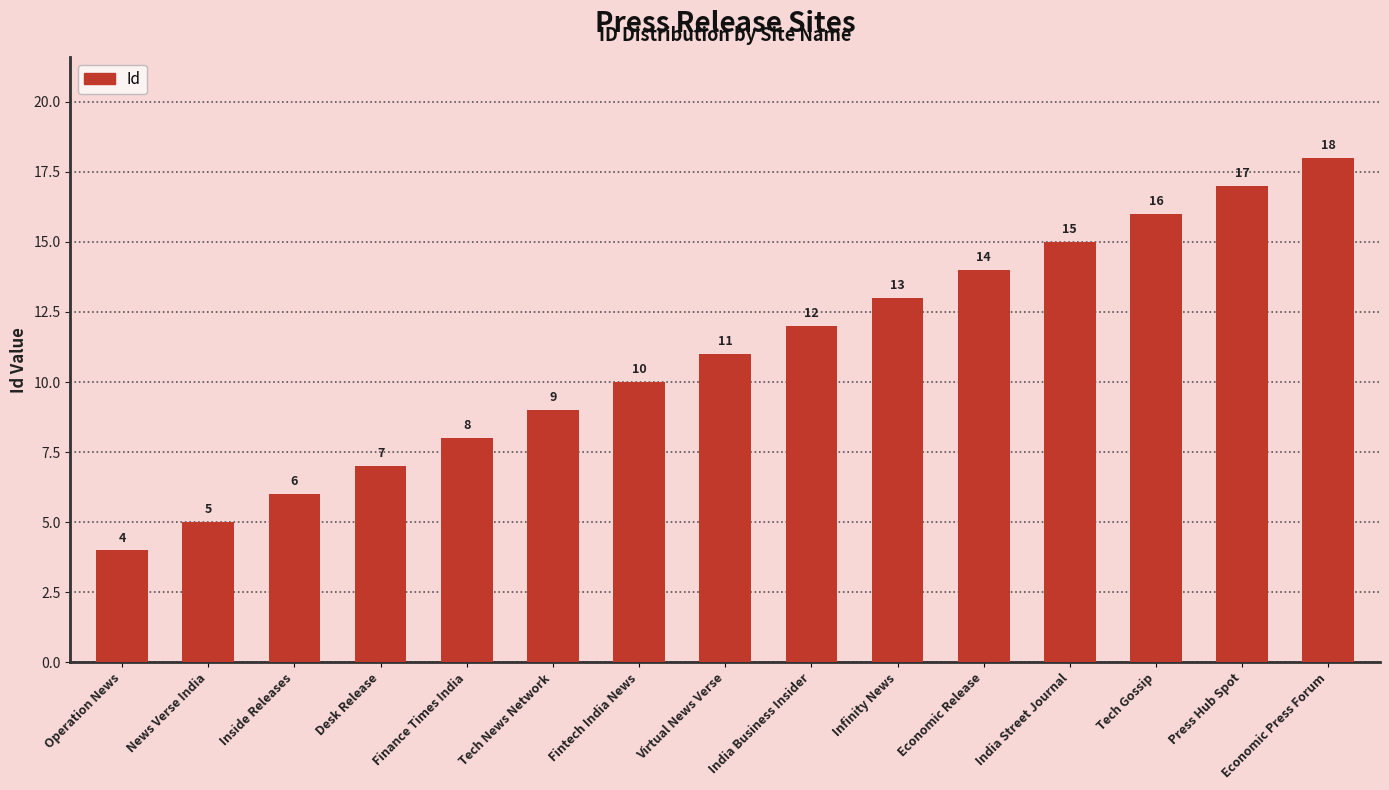

List the labels in order of value, smallest first.

Operation News, News Verse India, Inside Releases, Desk Release, Finance Times India, Tech News Network, Fintech India News, Virtual News Verse, India Business Insider, Infinity News, Economic Release, India Street Journal, Tech Gossip, Press Hub Spot, Economic Press Forum